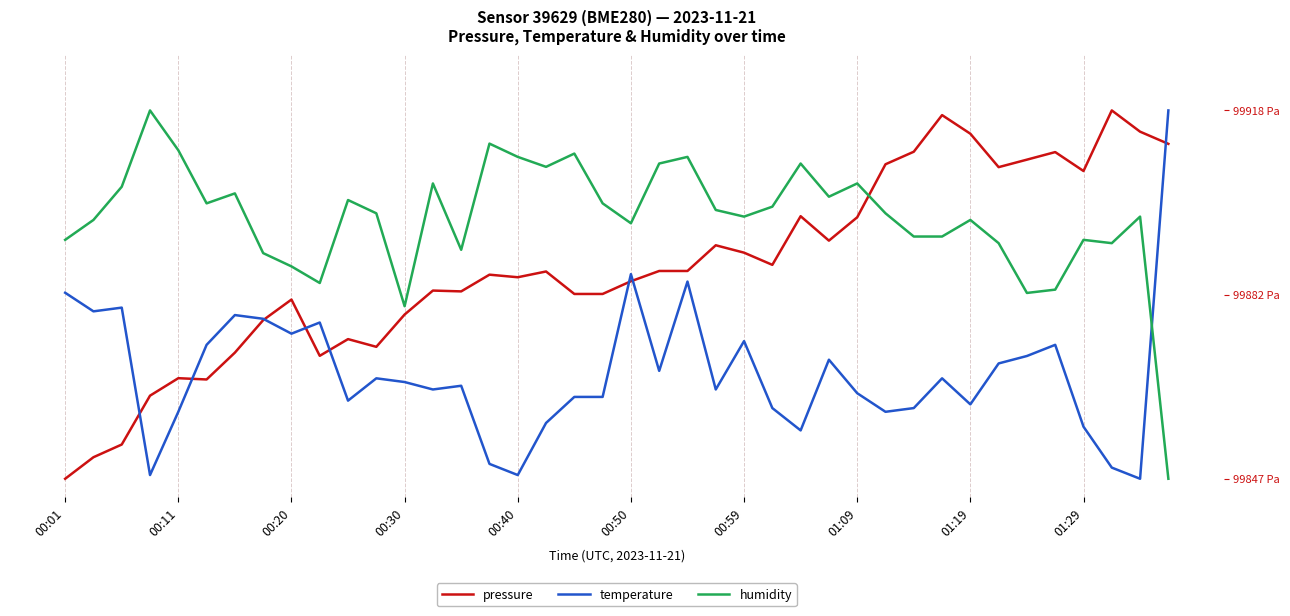

Reading right to left, extract all data points from this chart.

pressure: 0.9	0.9	1.0	0.8	0.9	0.9	0.8	0.9	1.0	0.9	0.9	0.7	0.6	0.7	0.6	0.6	0.6	0.6	0.6	0.5	0.5	0.5	0.6	0.5	0.6	0.5	0.5	0.4	0.4	0.4	0.3	0.5	0.4	0.3	0.3	0.3	0.2	0.1	0.1	0.0
temperature: 1.0	0.0	0.0	0.1	0.4	0.3	0.3	0.2	0.3	0.2	0.2	0.2	0.3	0.1	0.2	0.4	0.2	0.5	0.3	0.6	0.2	0.2	0.2	0.0	0.0	0.3	0.2	0.3	0.3	0.2	0.4	0.4	0.4	0.4	0.4	0.2	0.0	0.5	0.5	0.5
humidity: 0.0	0.7	0.6	0.6	0.5	0.5	0.6	0.7	0.7	0.7	0.7	0.8	0.8	0.9	0.7	0.7	0.7	0.9	0.9	0.7	0.7	0.9	0.8	0.9	0.9	0.6	0.8	0.5	0.7	0.8	0.5	0.6	0.6	0.8	0.7	0.9	1.0	0.8	0.7	0.6